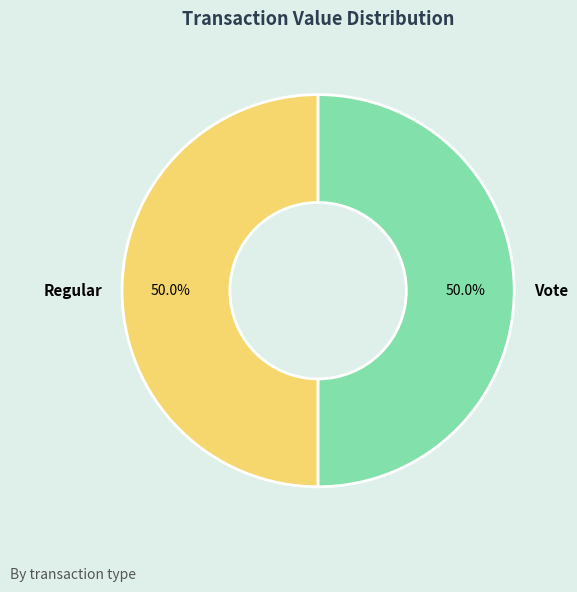

What portion of the pie excludes Regular?

50.0%